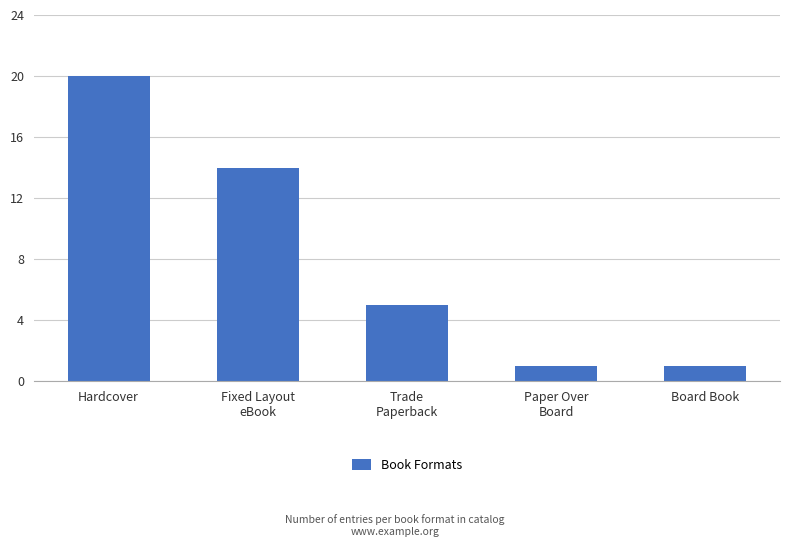

Which has a higher value, Hardcover or Trade
Paperback?

Hardcover